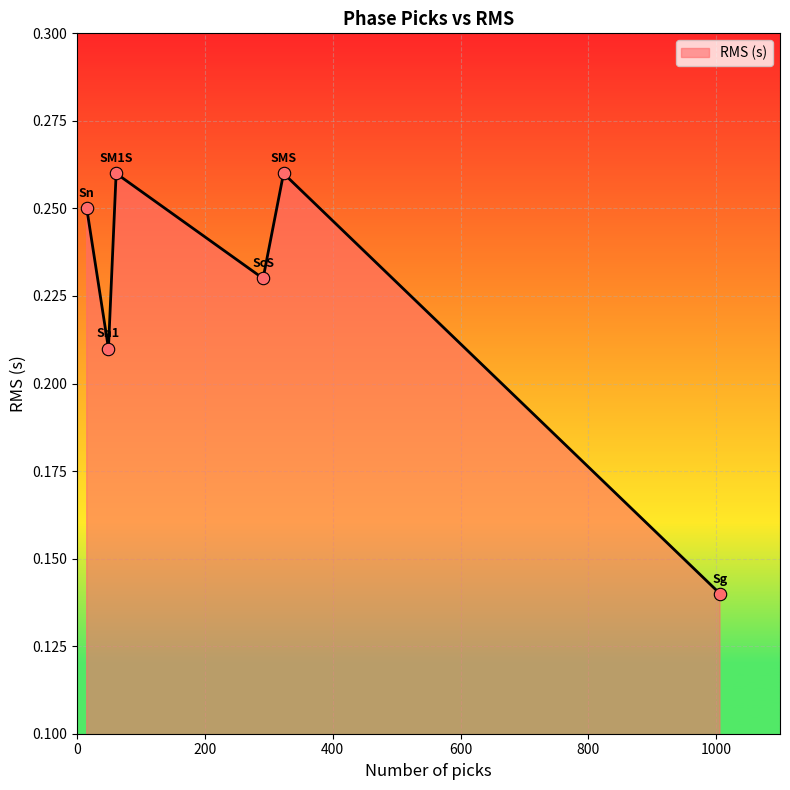

What is the sum of all values?

1.4